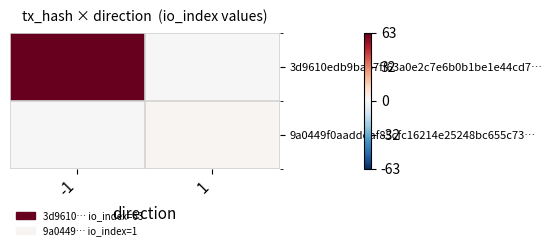

Which series changed the most between -1 and 1?

3d9610edb9bab7ff63a0e2c7e6b0b1be1e44cd7…